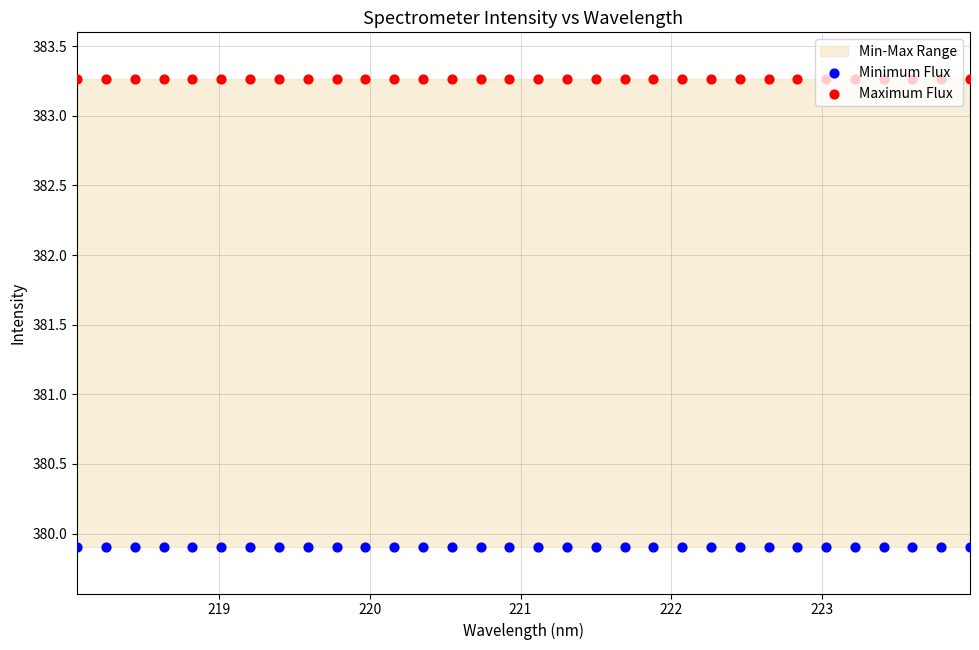

Which series has the largest total across all categories?

Maximum Flux